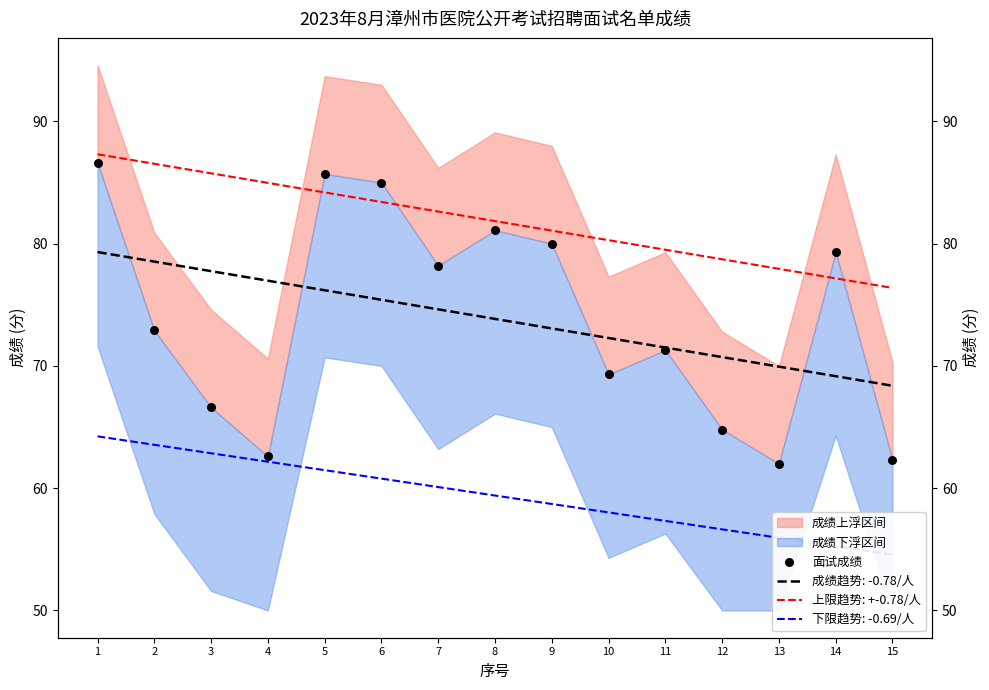

What is the ratio of the value at 11 to the value at 9?

0.9